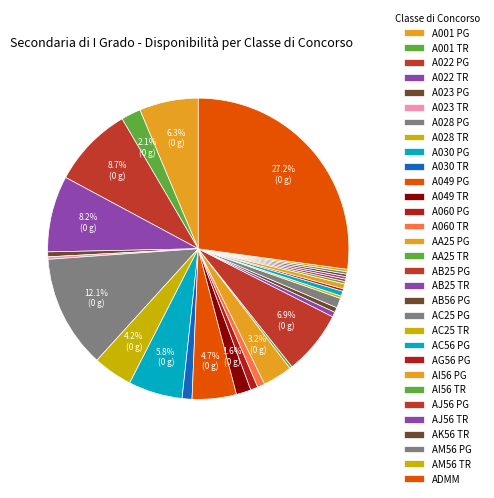

Is there any slice that represents more than half of the pie?

No